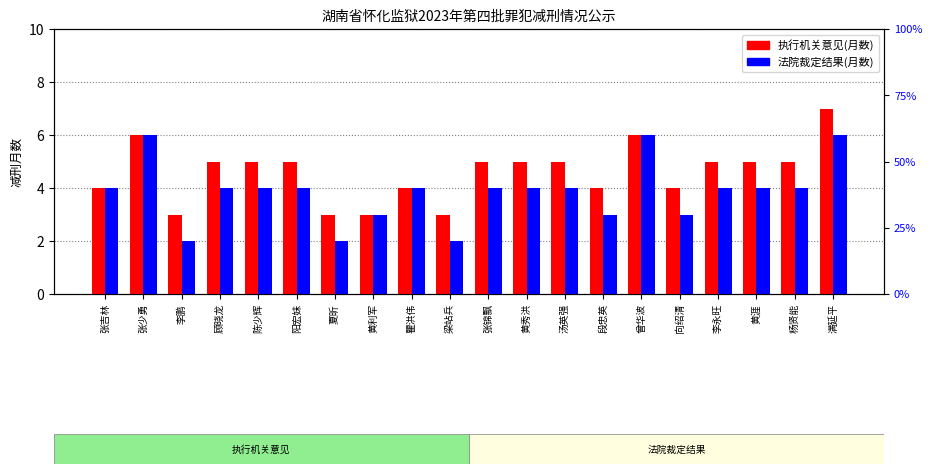

Which series changed the most between 顾晓龙 and 曾华波?

法院裁定结果(月数)